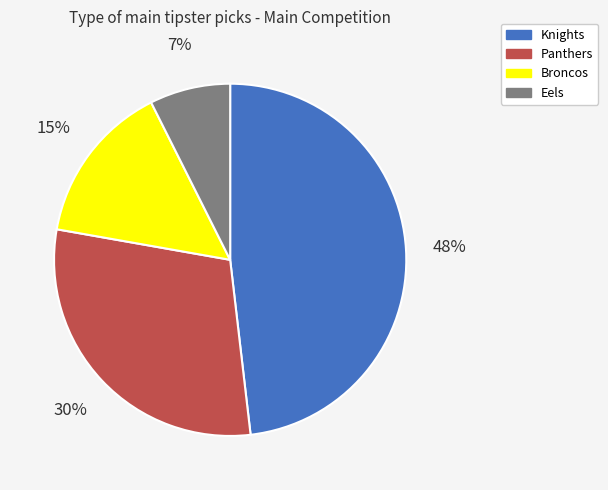

What is the largest slice in the pie chart?

Knights